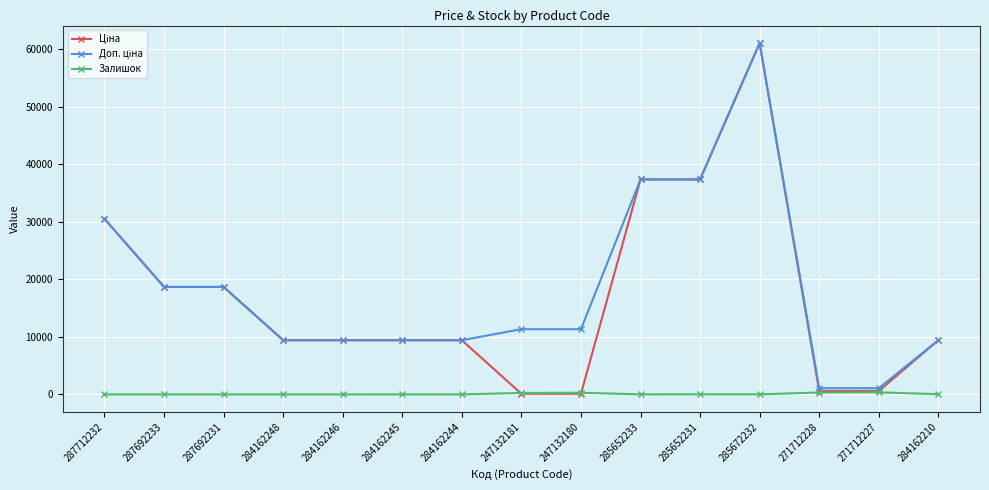

What is the difference between the highest and lowest values at 284162248?

9416.9